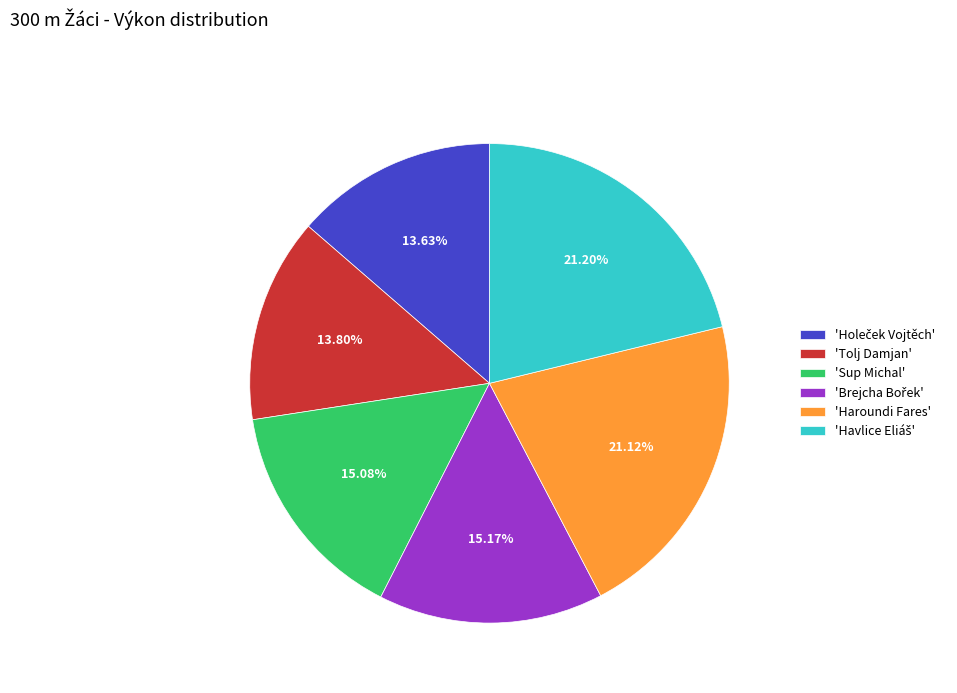

Is there any slice that represents more than half of the pie?

No